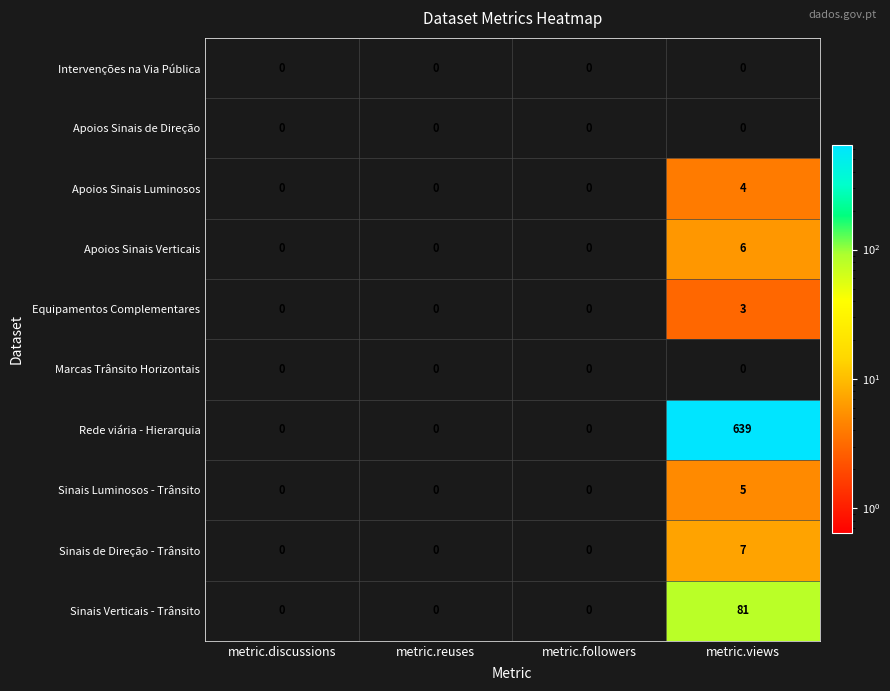

At which category does the chart reach its peak across all series?

metric.views